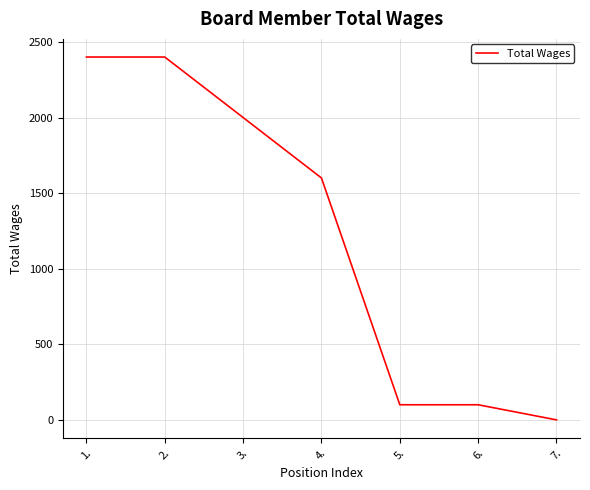

Is this an area chart (filled region under the line)?

No